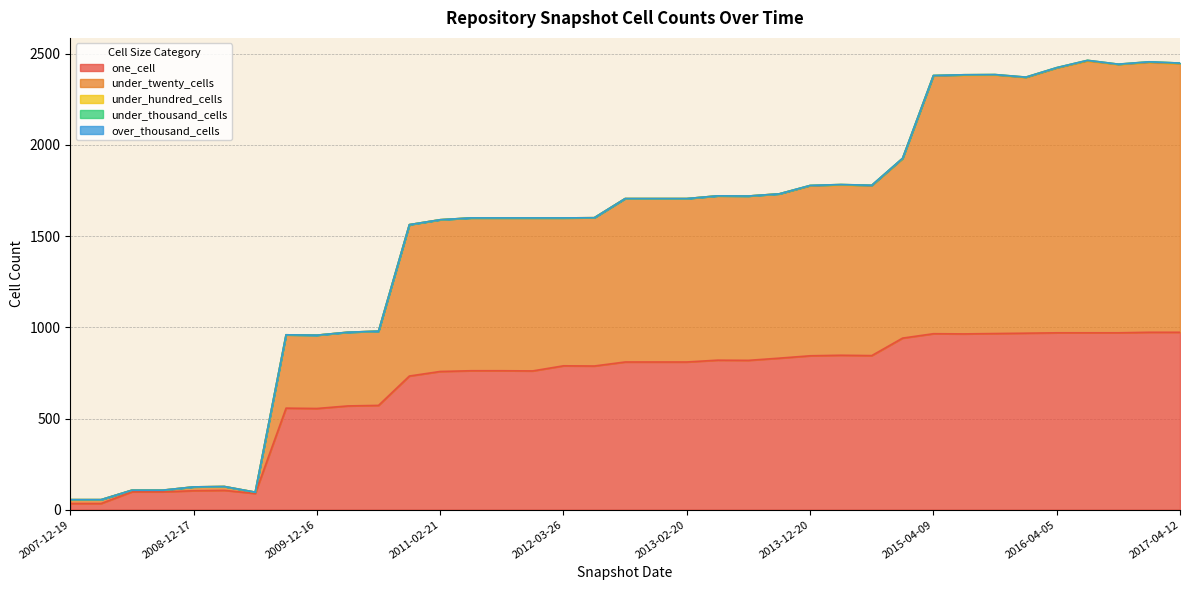

Rank the series by their maximum value, from highest to lowest.

under_twenty_cells, one_cell, under_hundred_cells, under_thousand_cells, over_thousand_cells